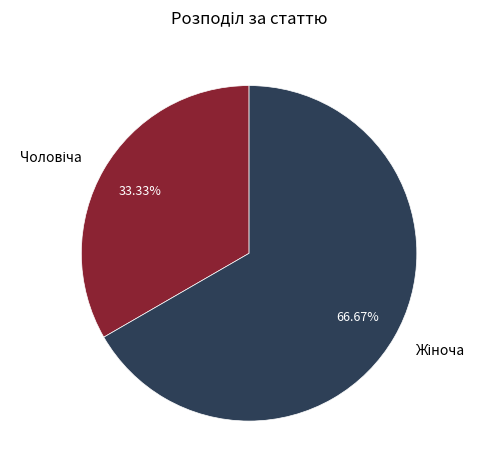

Does any single category account for the majority?

Yes